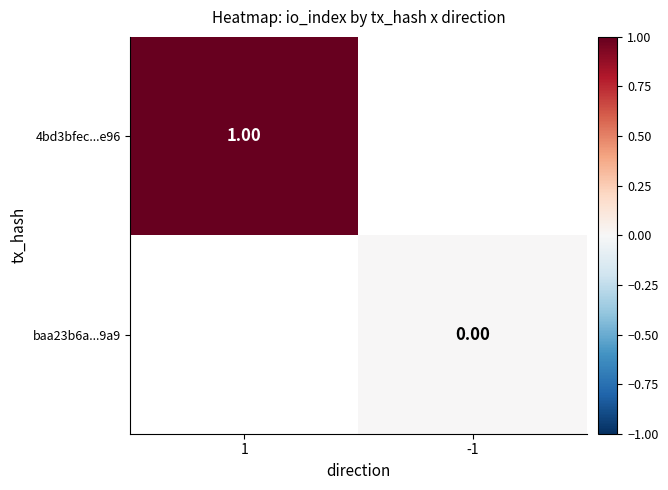

What is the greatest value displayed?

1.0